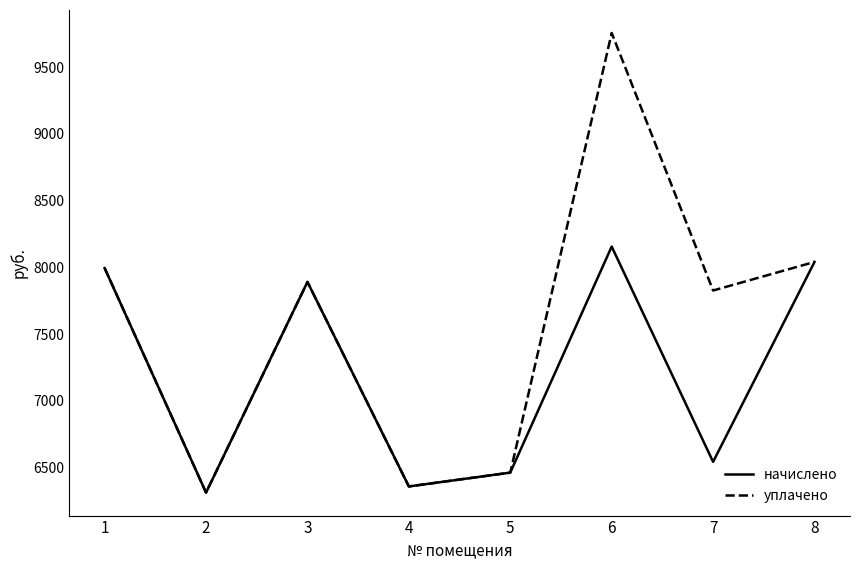

Is this an area chart (filled region under the line)?

No